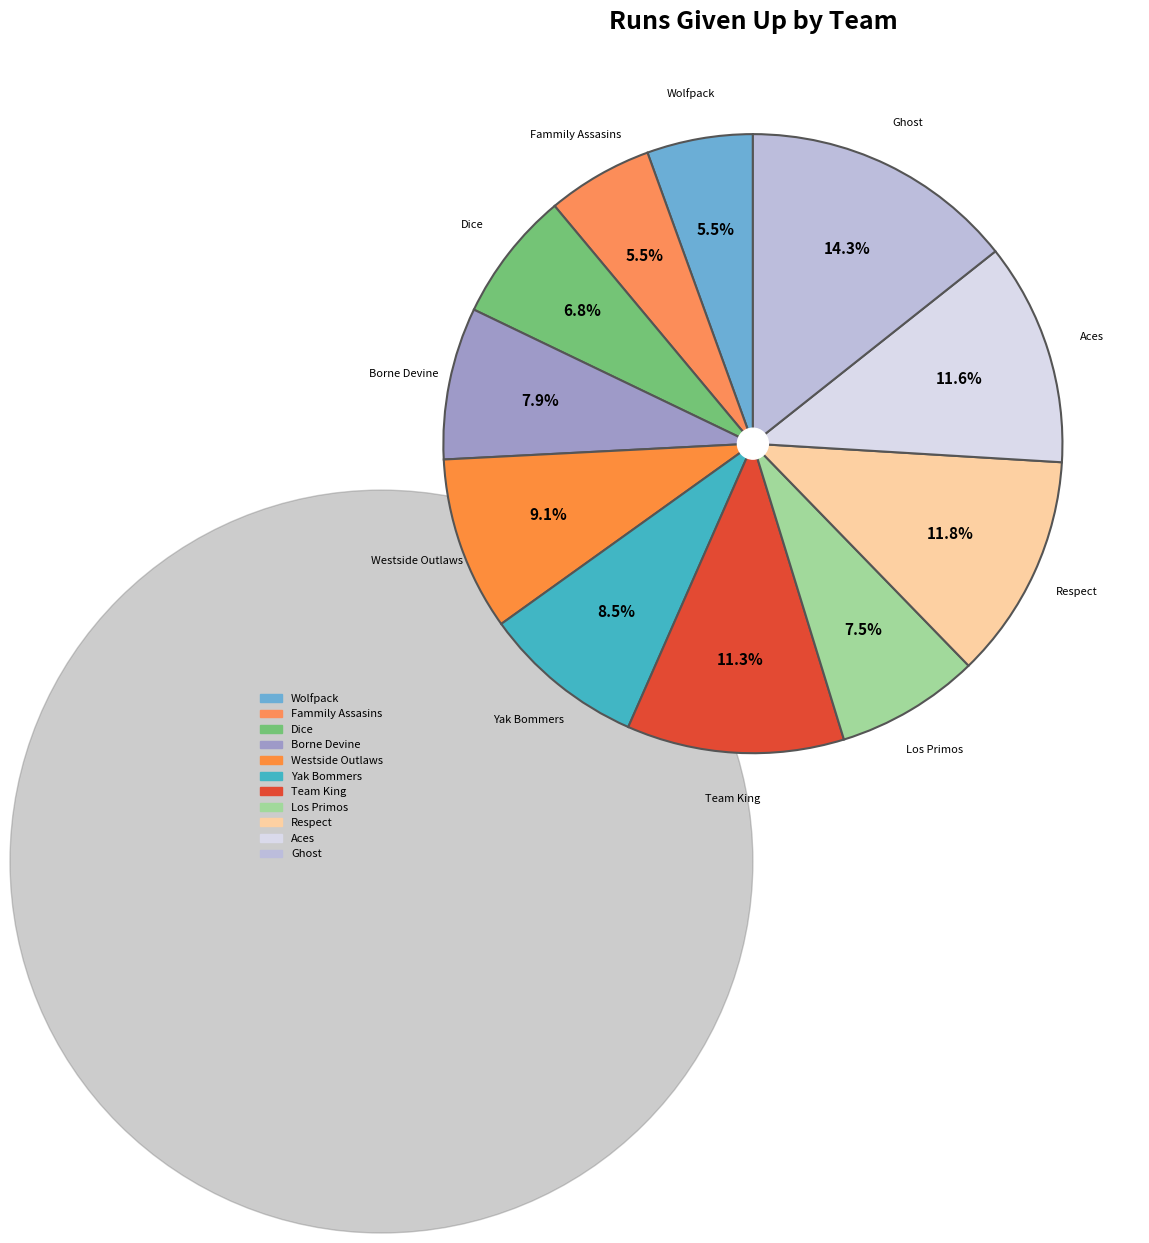

Which slice is the smallest?

Wolfpack